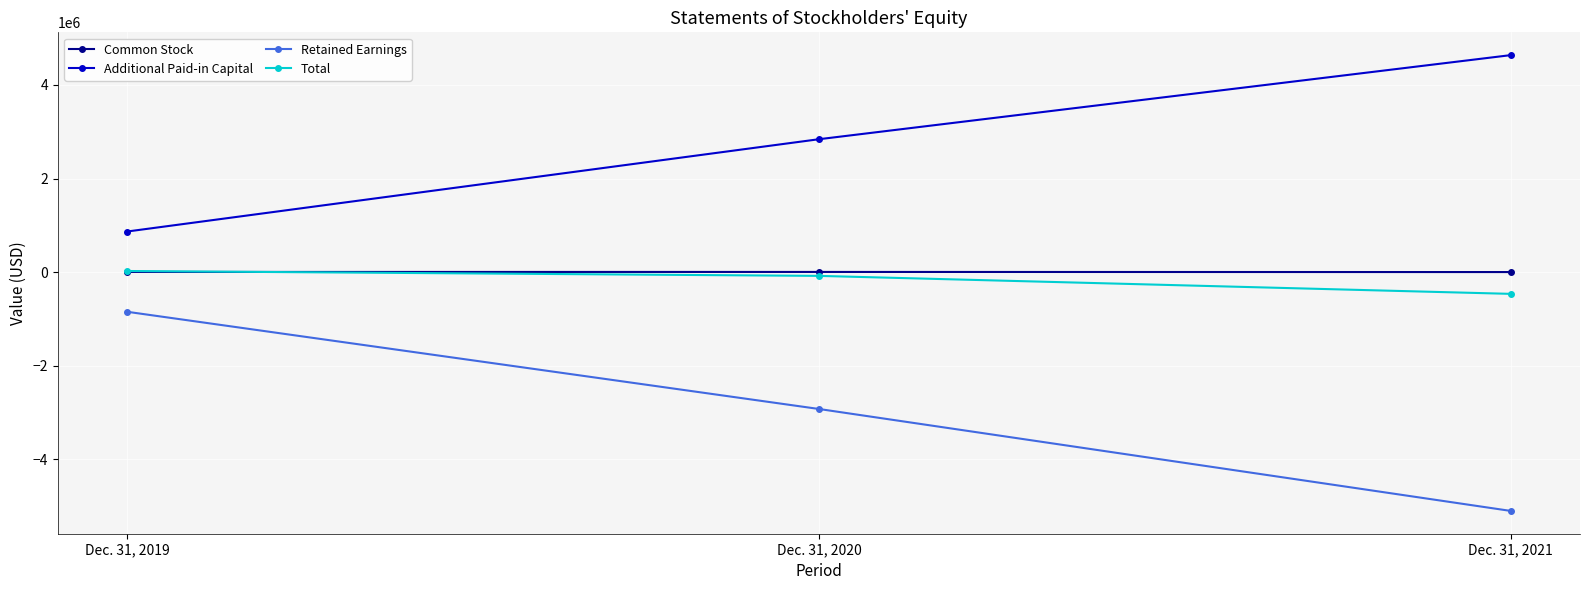

Rank the categories by Additional Paid-in Capital value from lowest to highest.

Dec. 31, 2019, Dec. 31, 2020, Dec. 31, 2021